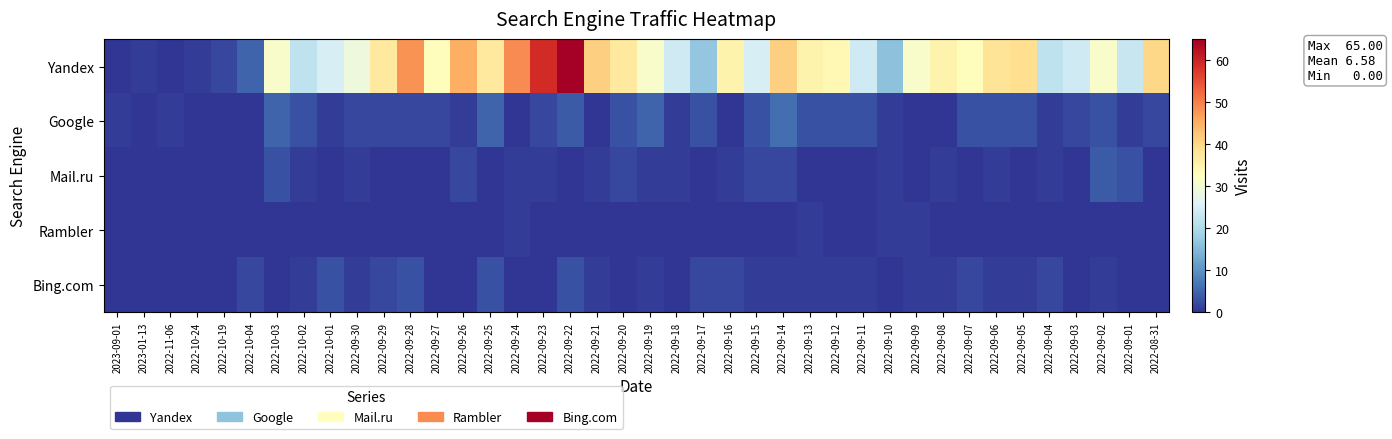

Reading right to left, list all the values displayed in this chart.

Yandex: 2022-08-31=40	2022-09-01=23	2022-09-02=31	2022-09-03=24	2022-09-04=22	2022-09-05=39	2022-09-06=38	2022-09-07=33	2022-09-08=35	2022-09-09=31	2022-09-10=16	2022-09-11=24	2022-09-12=34	2022-09-13=35	2022-09-14=41	2022-09-15=25	2022-09-16=35	2022-09-17=17	2022-09-18=24	2022-09-19=31	2022-09-20=37	2022-09-21=41	2022-09-22=65	2022-09-23=59	2022-09-24=49	2022-09-25=37	2022-09-26=45	2022-09-27=33	2022-09-28=48	2022-09-29=37	2022-09-30=29	2022-10-01=25	2022-10-02=22	2022-10-03=31	2022-10-04=5	2022-10-19=2	2022-10-24=1	2022-11-06=0	2023-01-13=1	2023-09-01=0
Google: 2022-08-31=2	2022-09-01=1	2022-09-02=3	2022-09-03=2	2022-09-04=1	2022-09-05=3	2022-09-06=3	2022-09-07=3	2022-09-08=0	2022-09-09=0	2022-09-10=1	2022-09-11=3	2022-09-12=3	2022-09-13=3	2022-09-14=6	2022-09-15=3	2022-09-16=0	2022-09-17=3	2022-09-18=1	2022-09-19=5	2022-09-20=3	2022-09-21=0	2022-09-22=4	2022-09-23=2	2022-09-24=0	2022-09-25=5	2022-09-26=1	2022-09-27=2	2022-09-28=2	2022-09-29=2	2022-09-30=2	2022-10-01=1	2022-10-02=3	2022-10-03=5	2022-10-04=0	2022-10-19=0	2022-10-24=0	2022-11-06=1	2023-01-13=0	2023-09-01=1
Mail.ru: 2022-08-31=0	2022-09-01=3	2022-09-02=4	2022-09-03=0	2022-09-04=1	2022-09-05=0	2022-09-06=1	2022-09-07=0	2022-09-08=1	2022-09-09=0	2022-09-10=1	2022-09-11=0	2022-09-12=0	2022-09-13=0	2022-09-14=2	2022-09-15=2	2022-09-16=1	2022-09-17=0	2022-09-18=1	2022-09-19=1	2022-09-20=2	2022-09-21=1	2022-09-22=0	2022-09-23=1	2022-09-24=1	2022-09-25=0	2022-09-26=2	2022-09-27=0	2022-09-28=0	2022-09-29=0	2022-09-30=1	2022-10-01=0	2022-10-02=1	2022-10-03=3	2022-10-04=0	2022-10-19=0	2022-10-24=0	2022-11-06=0	2023-01-13=0	2023-09-01=0
Rambler: 2022-08-31=0	2022-09-01=0	2022-09-02=0	2022-09-03=0	2022-09-04=0	2022-09-05=0	2022-09-06=0	2022-09-07=0	2022-09-08=0	2022-09-09=1	2022-09-10=1	2022-09-11=0	2022-09-12=0	2022-09-13=1	2022-09-14=0	2022-09-15=0	2022-09-16=0	2022-09-17=0	2022-09-18=0	2022-09-19=0	2022-09-20=0	2022-09-21=0	2022-09-22=0	2022-09-23=0	2022-09-24=1	2022-09-25=0	2022-09-26=0	2022-09-27=0	2022-09-28=0	2022-09-29=0	2022-09-30=0	2022-10-01=0	2022-10-02=0	2022-10-03=0	2022-10-04=0	2022-10-19=0	2022-10-24=0	2022-11-06=0	2023-01-13=0	2023-09-01=0
Bing.com: 2022-08-31=0	2022-09-01=0	2022-09-02=1	2022-09-03=0	2022-09-04=2	2022-09-05=1	2022-09-06=1	2022-09-07=2	2022-09-08=1	2022-09-09=1	2022-09-10=0	2022-09-11=1	2022-09-12=1	2022-09-13=1	2022-09-14=1	2022-09-15=1	2022-09-16=2	2022-09-17=2	2022-09-18=0	2022-09-19=1	2022-09-20=0	2022-09-21=1	2022-09-22=3	2022-09-23=0	2022-09-24=0	2022-09-25=3	2022-09-26=0	2022-09-27=0	2022-09-28=3	2022-09-29=2	2022-09-30=1	2022-10-01=3	2022-10-02=1	2022-10-03=0	2022-10-04=2	2022-10-19=0	2022-10-24=0	2022-11-06=0	2023-01-13=0	2023-09-01=0